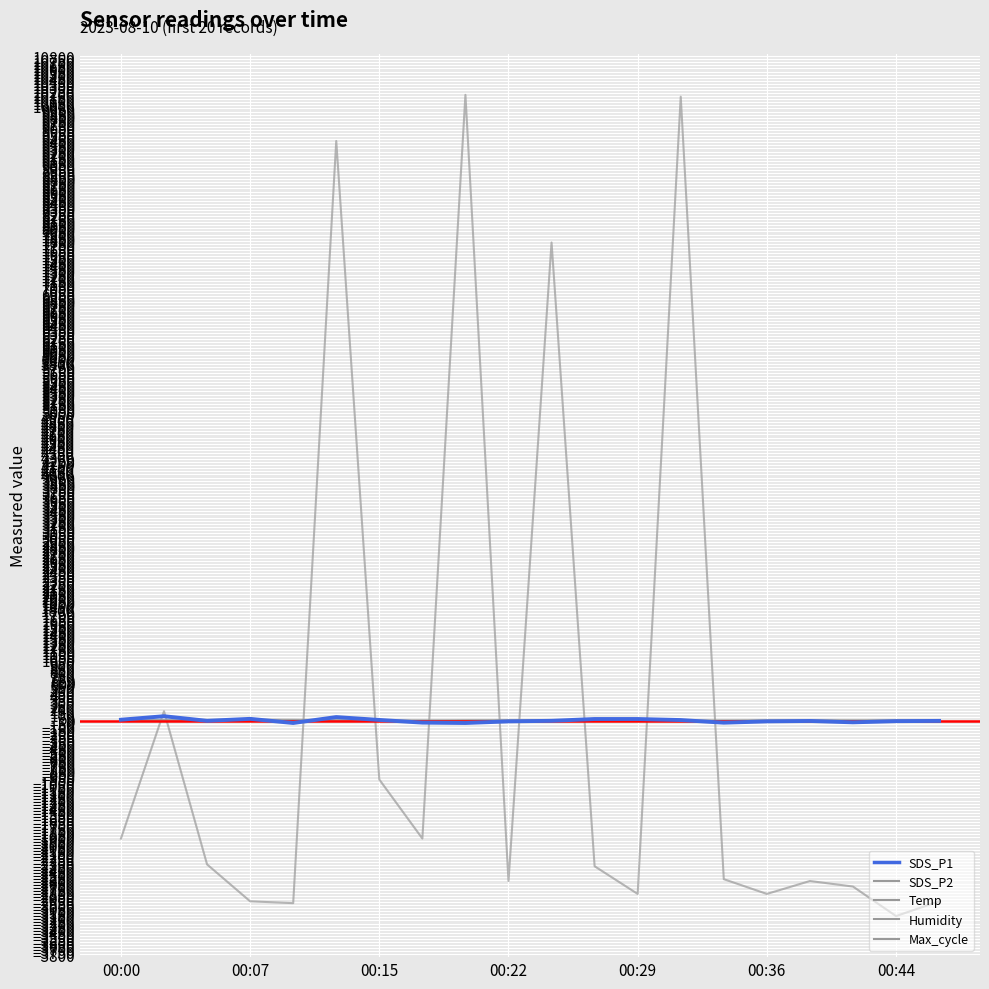

At which category does the chart reach its peak across all series?

8